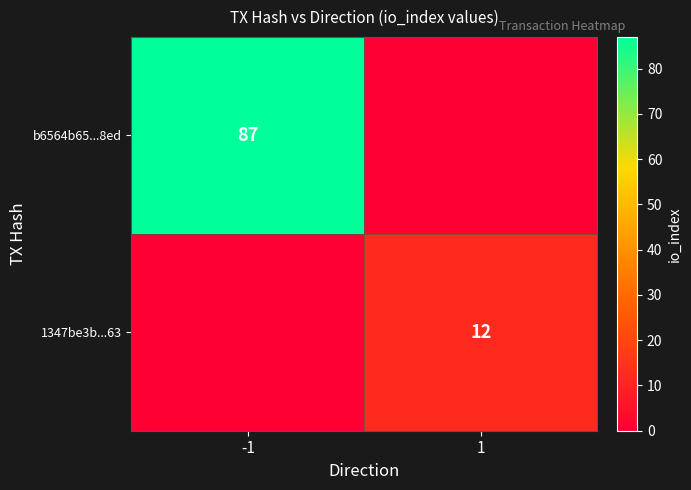

True or false: 1347be3b...63 has a value of 12 at 1.

True